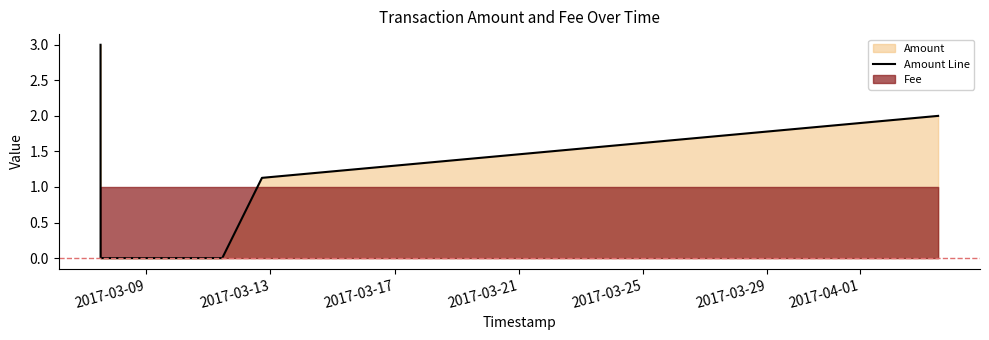

What is the average value?

1.0